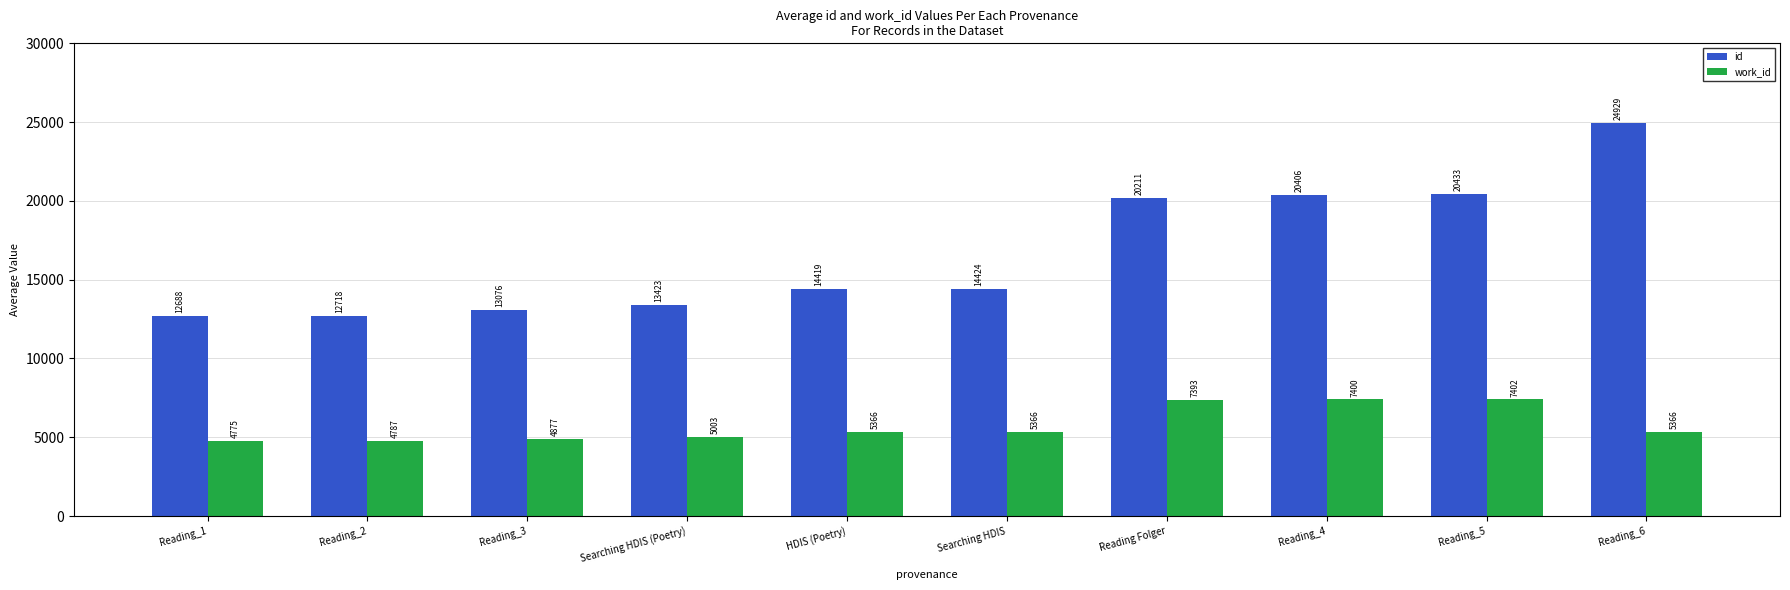

Is it true that id equals 9394 at HDIS (Poetry)?

False